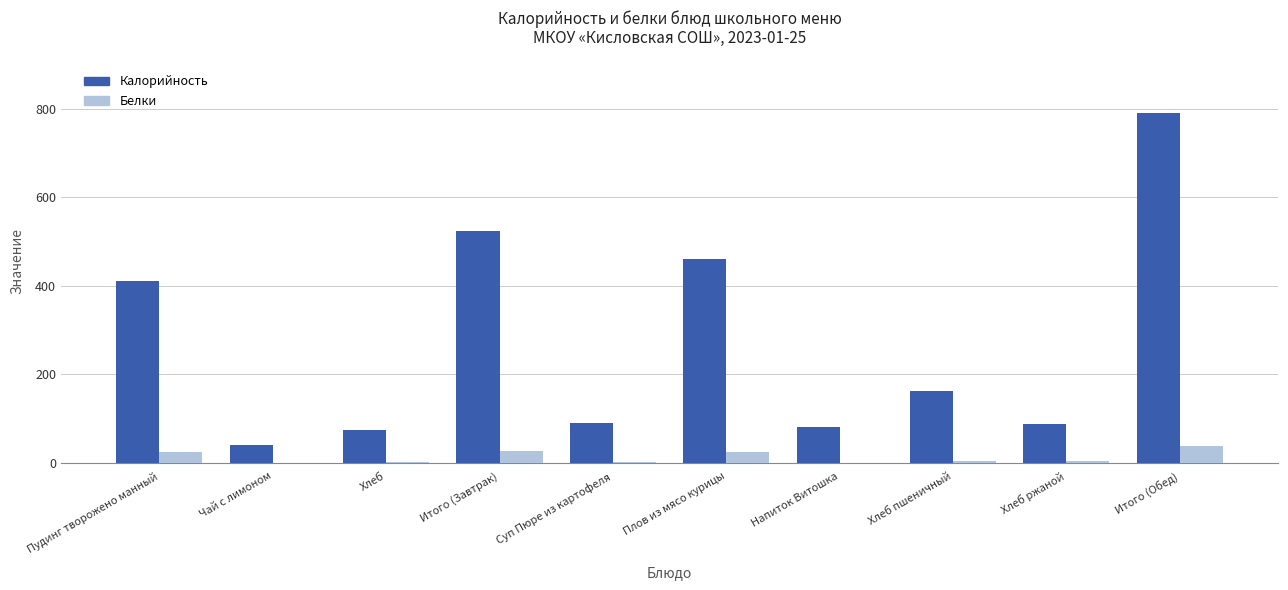

The Калорийность series shows 792.3 at Итого (Обед). True or false?

True